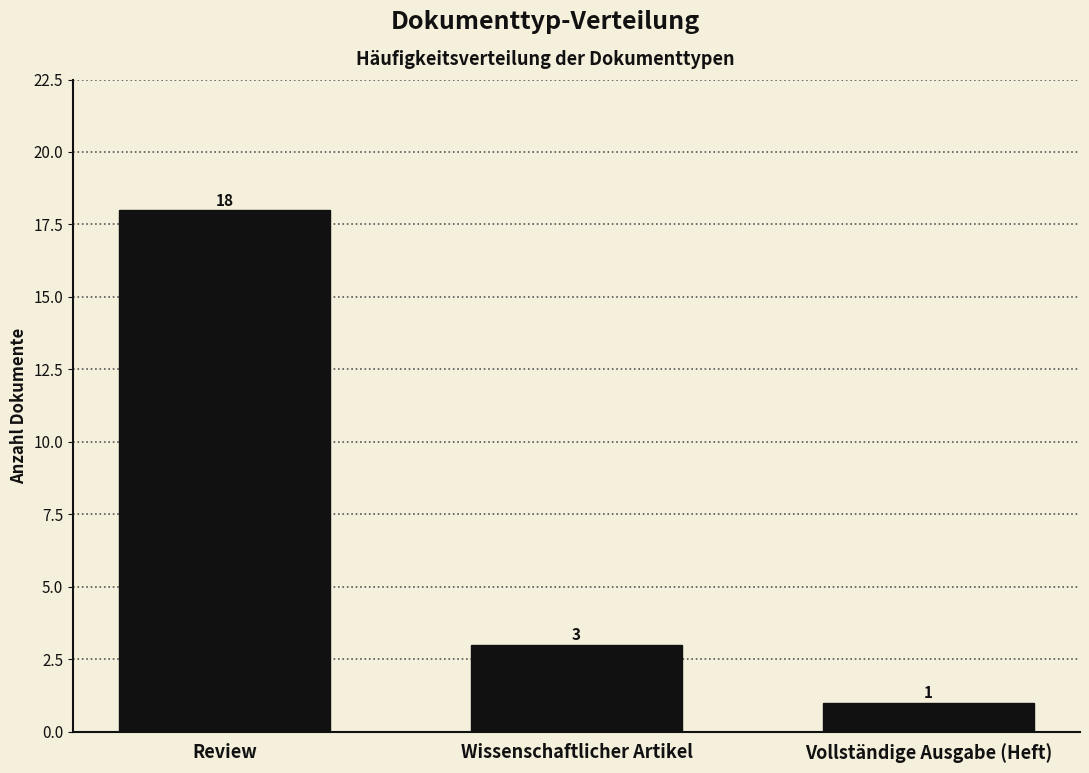

Reading left to right, what are all the values shown in this chart?

18	3	1